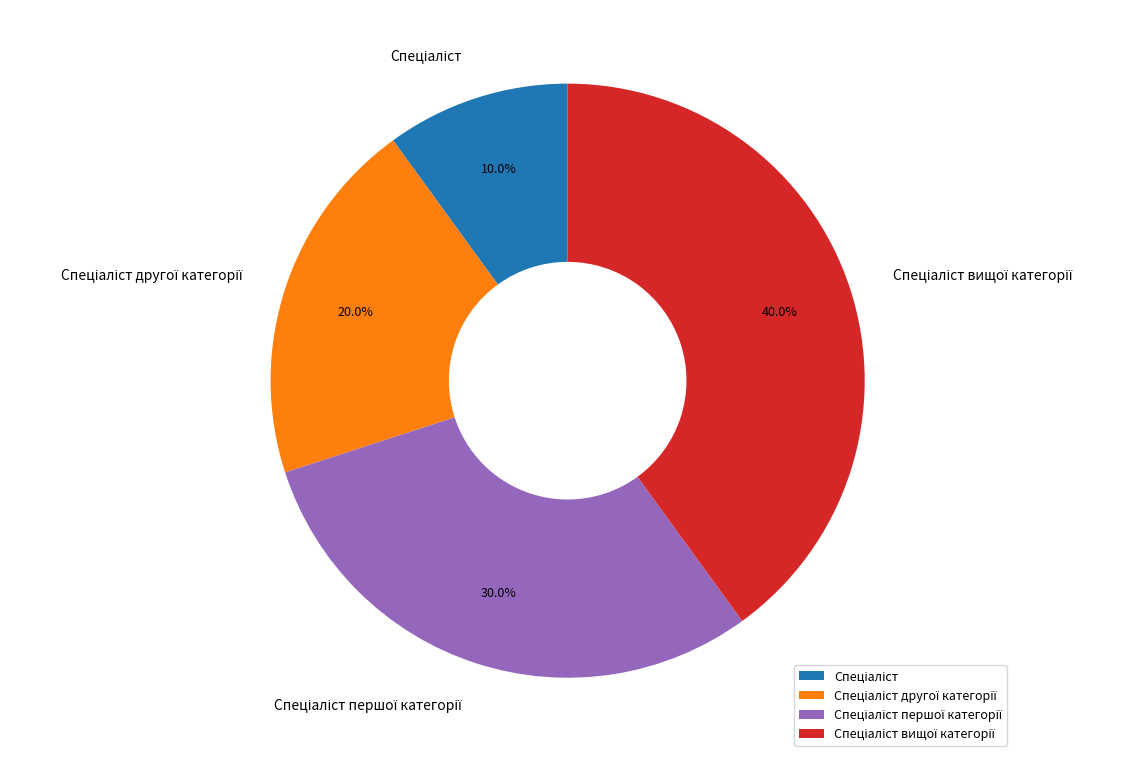

Does any single category account for the majority?

No